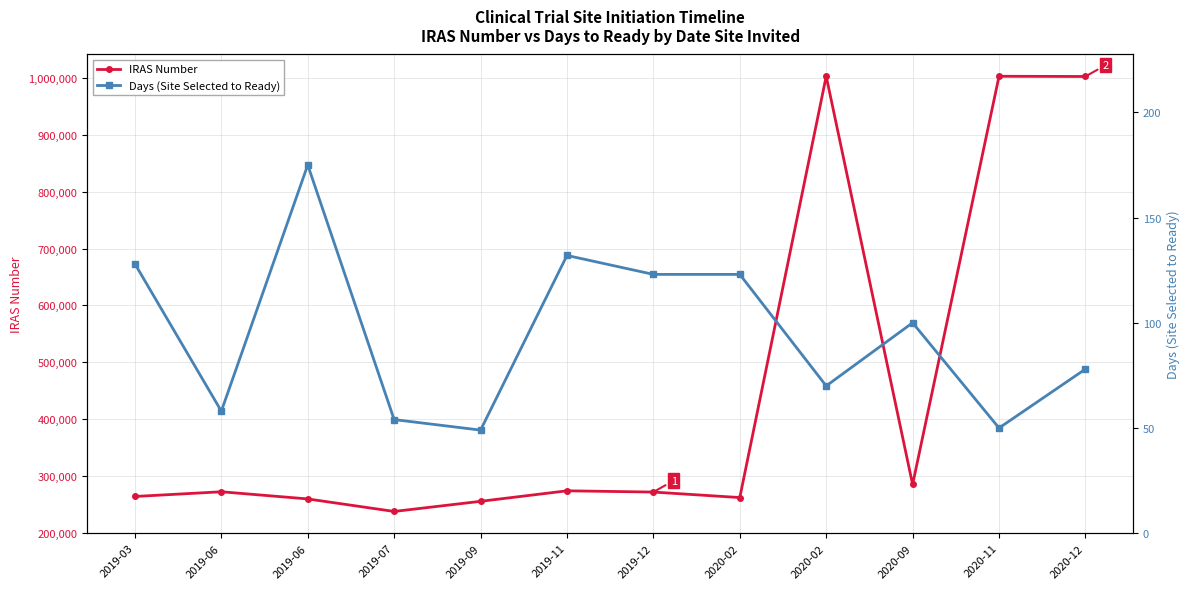

Is it true that Days (Site Selected to Ready) equals 175 at 2019-06?

True